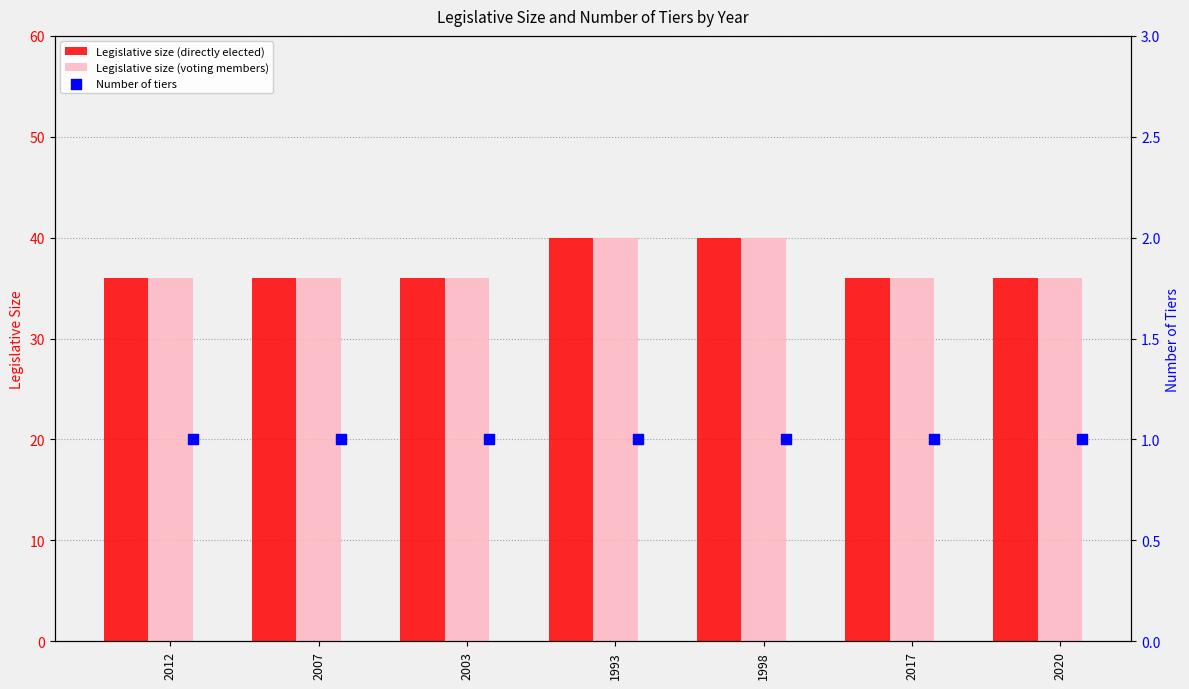

Is the value of Legislative size (voting members) at 2007 greater than the value of Legislative size (directly elected) at 1998?

No